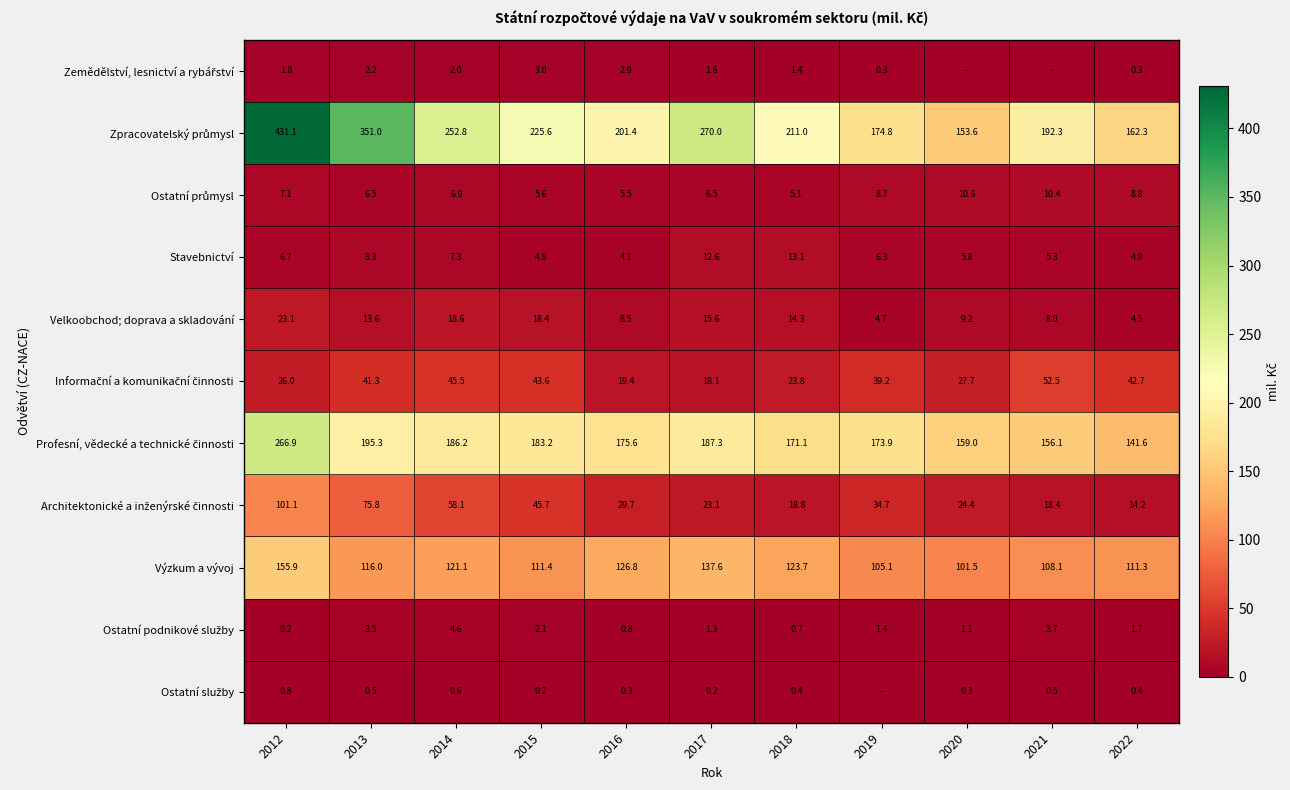

Which has a higher value, 2012 or 2014?

2014